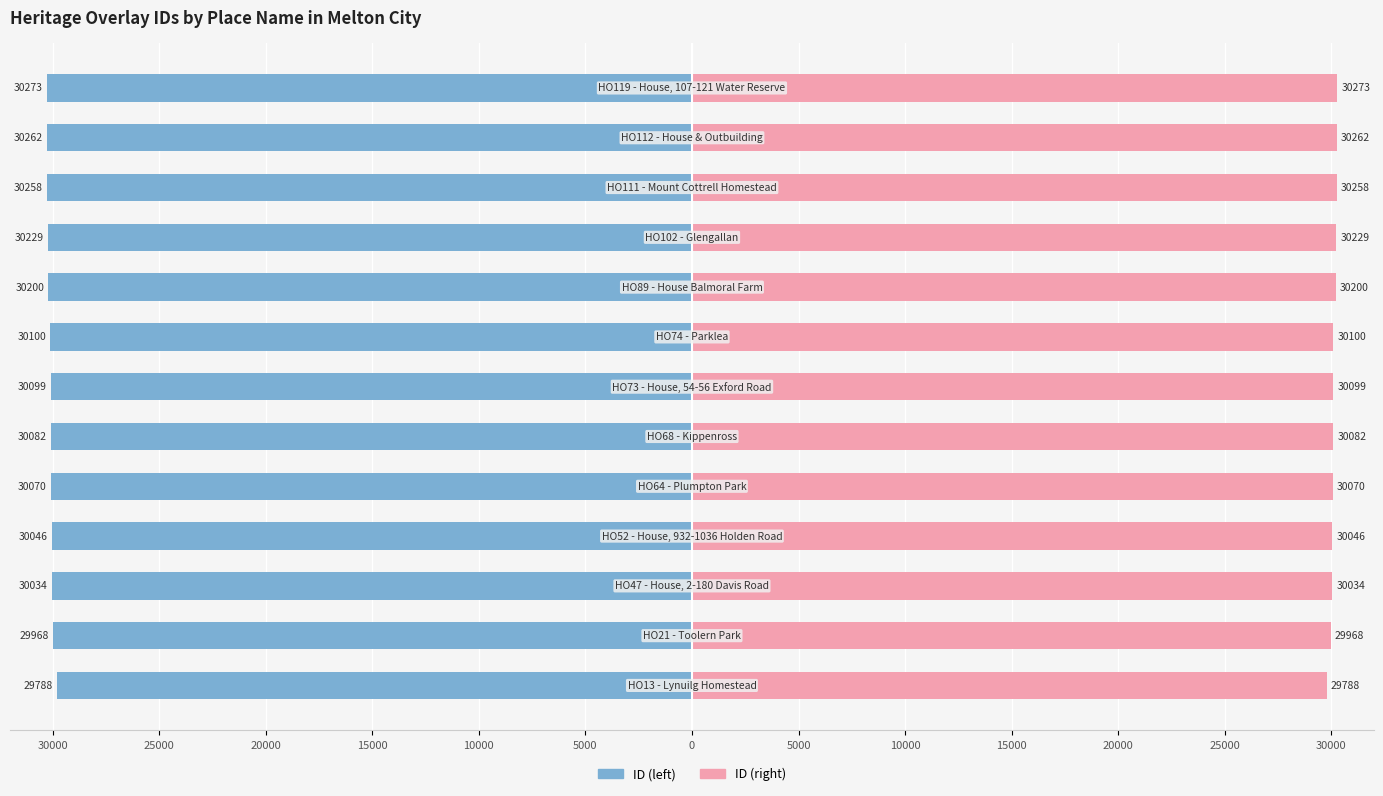

Which has a higher value, 10000 or 30000?

30000